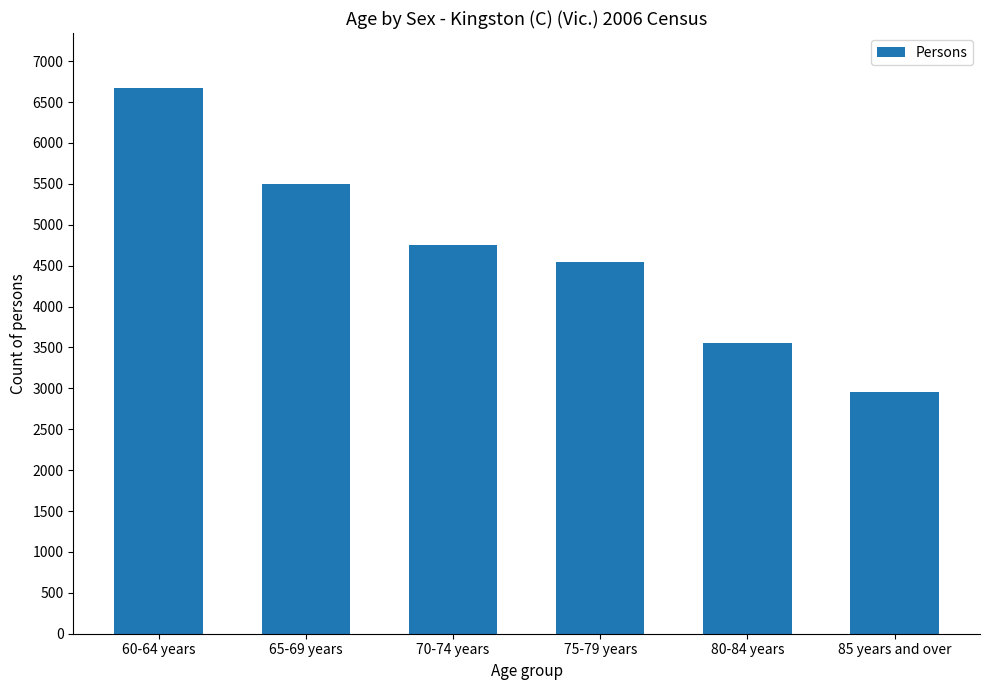

Where does the data first go above 4748?

60-64 years